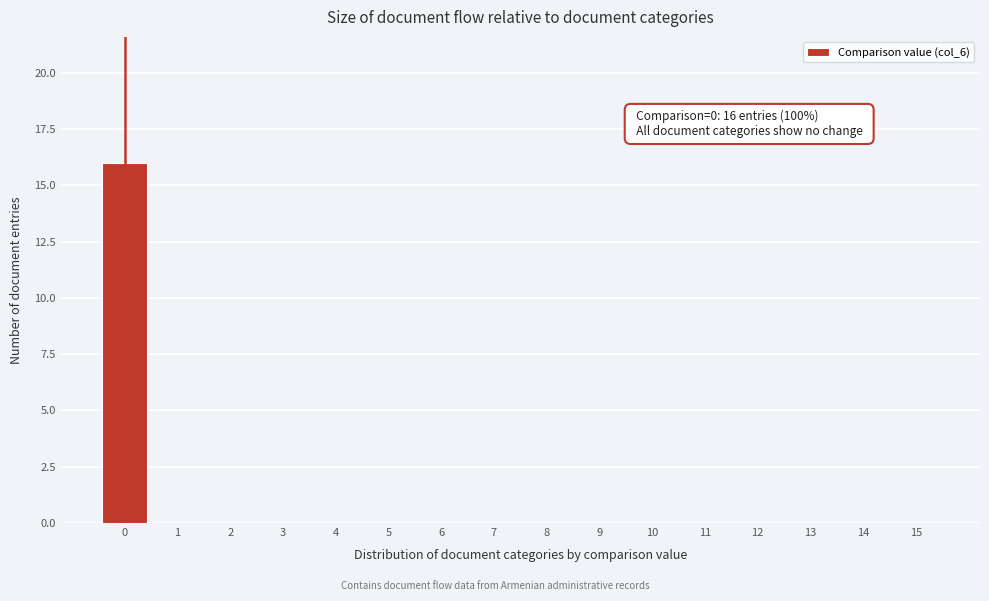

Reading right to left, extract all data points from this chart.

15=0	14=0	13=0	12=0	11=0	10=0	9=0	8=0	7=0	6=0	5=0	4=0	3=0	2=0	1=0	0=16